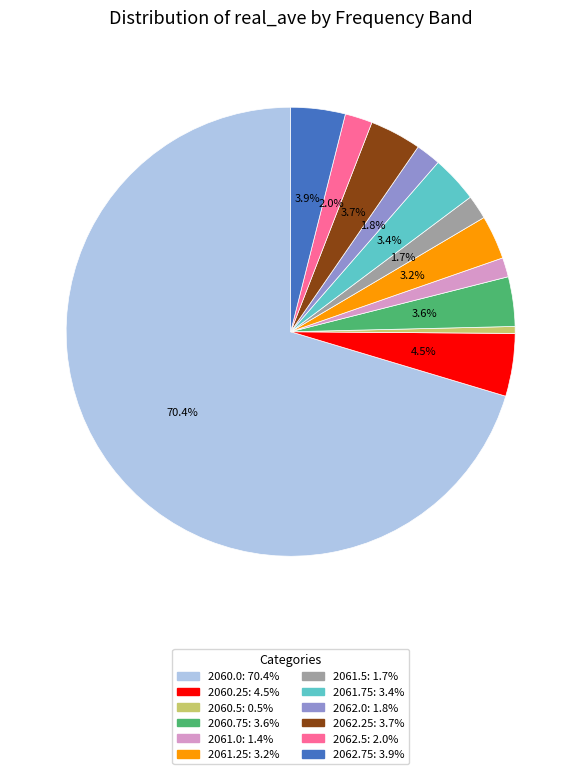

To the nearest percent, what is the average slice percentage?

8%